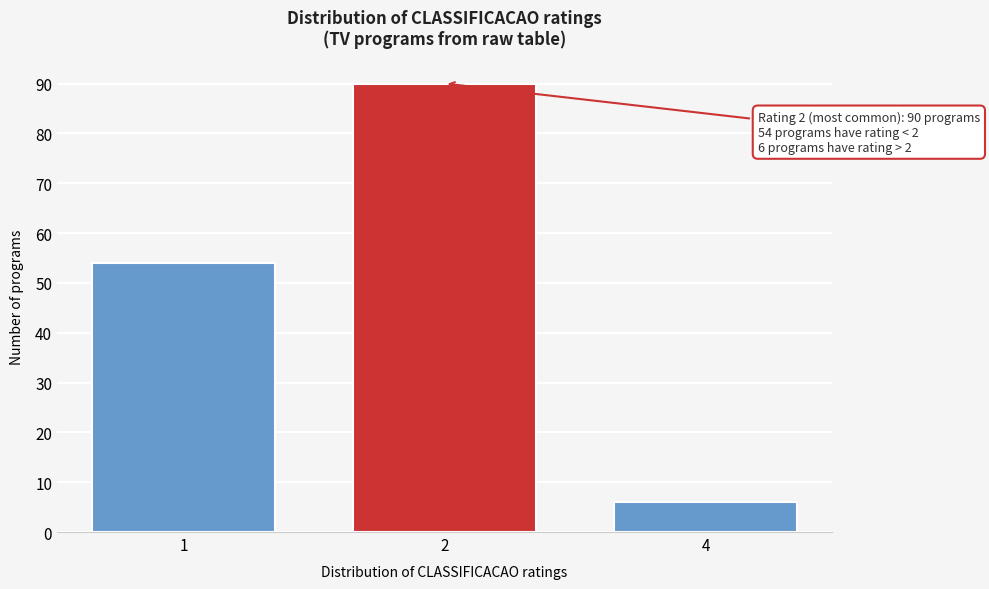

Reading right to left, list all the values displayed in this chart.

4=6	2=90	1=54